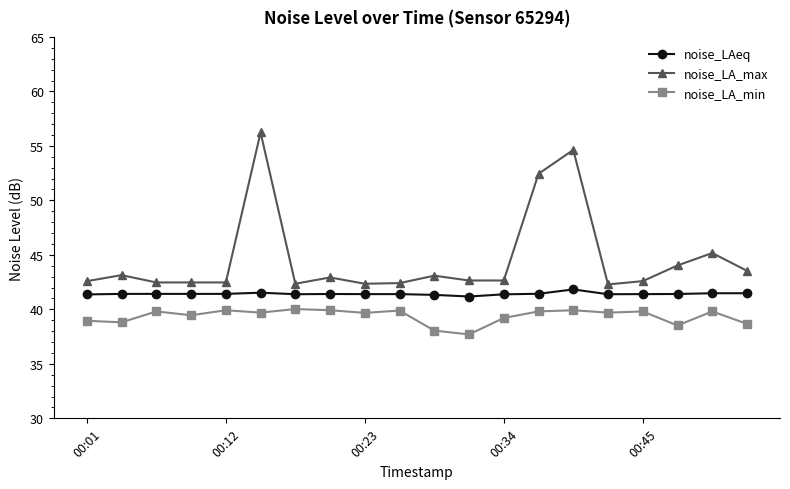

What is the difference between the maximum and minimum values in the noise_LA_min series?

2.3